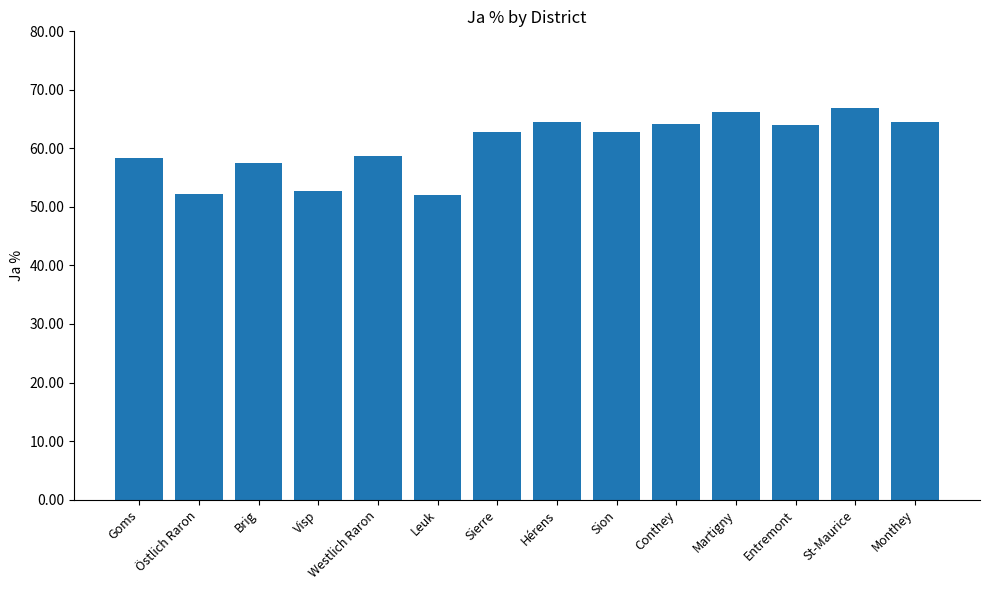

What is the difference between the values at Martigny and Conthey?

2.0